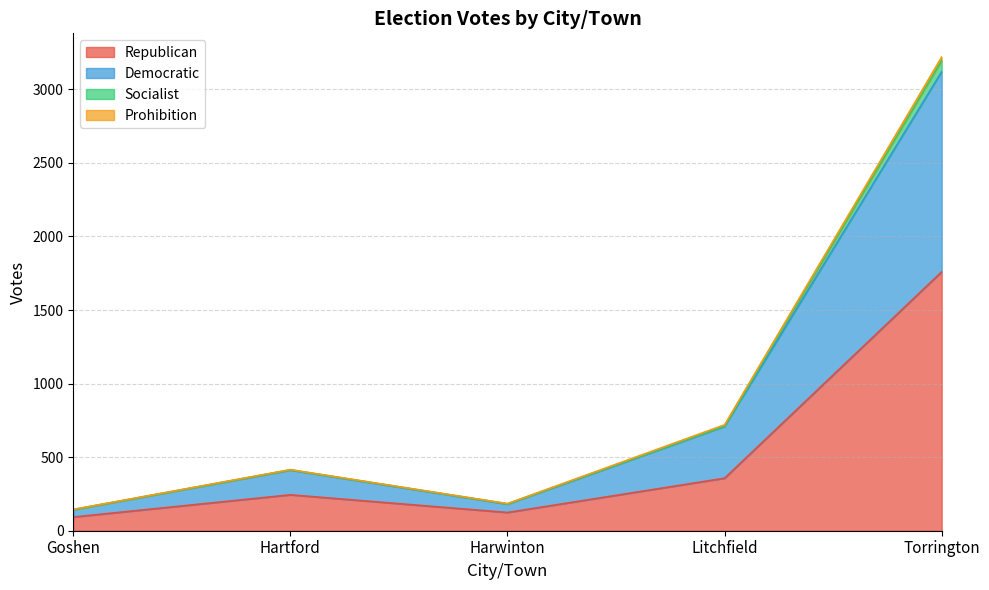

At which category is the sum across all series the highest?

Torrington